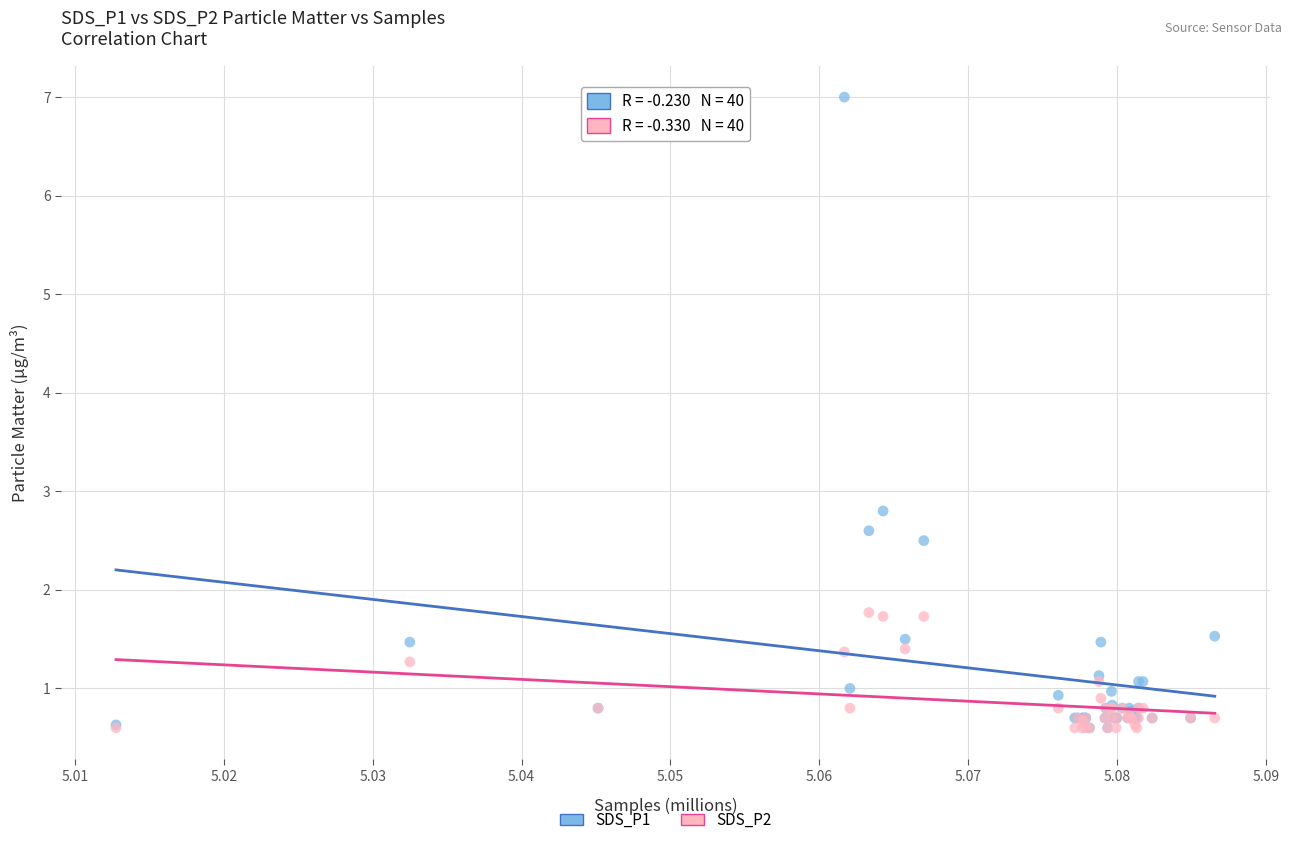

What are all the series names shown in the legend?

SDS_P1, SDS_P2